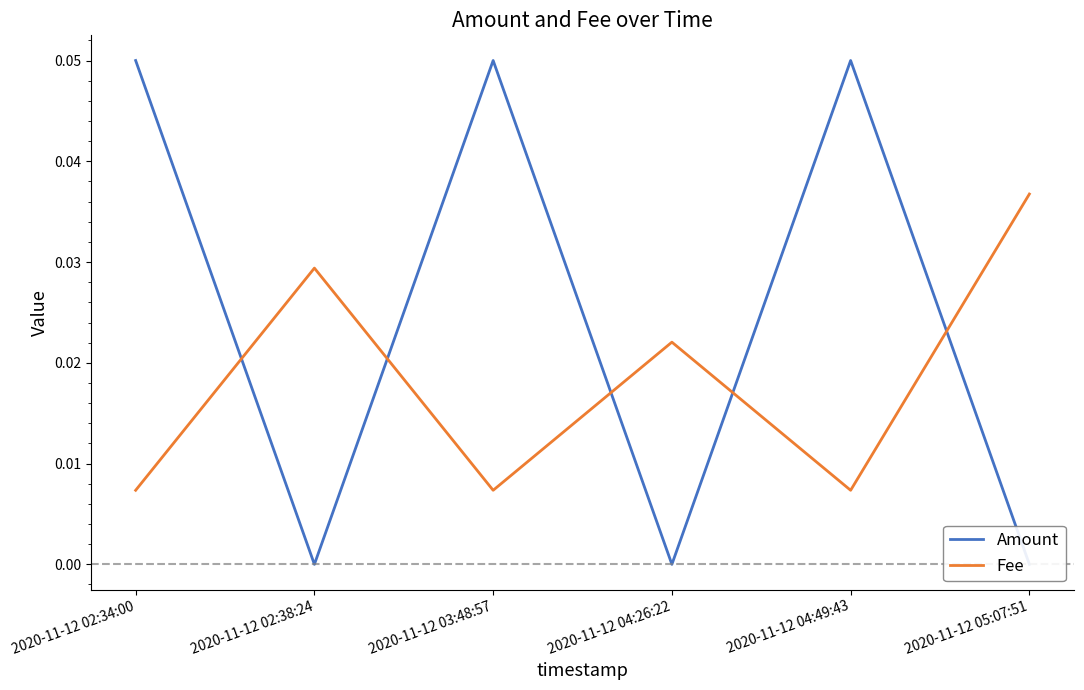

True or false: Amount has a value of 0.1 at 2020-11-12 02:34:00.

True